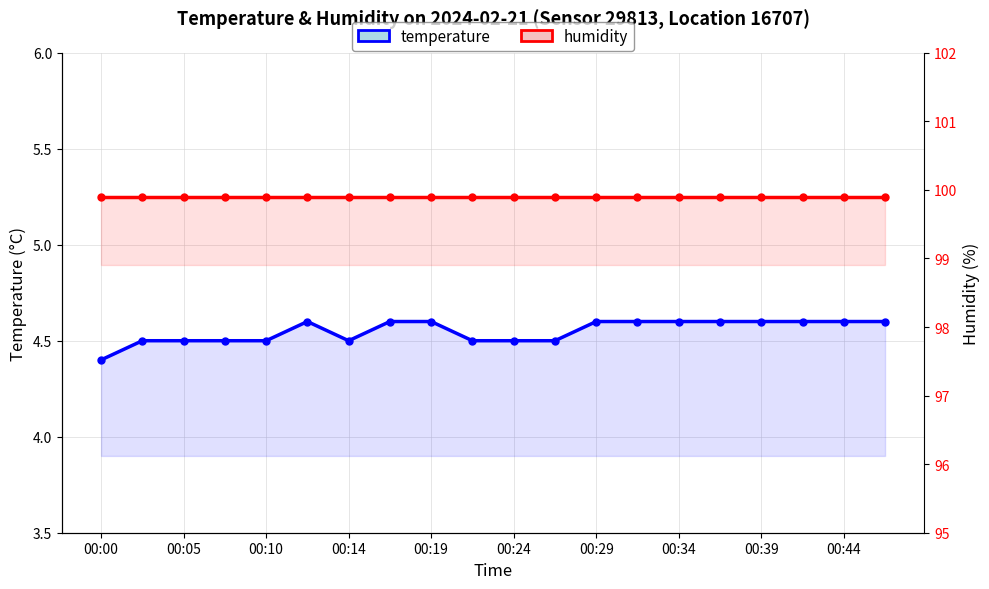

What is the highest value of the temperature series?

4.6